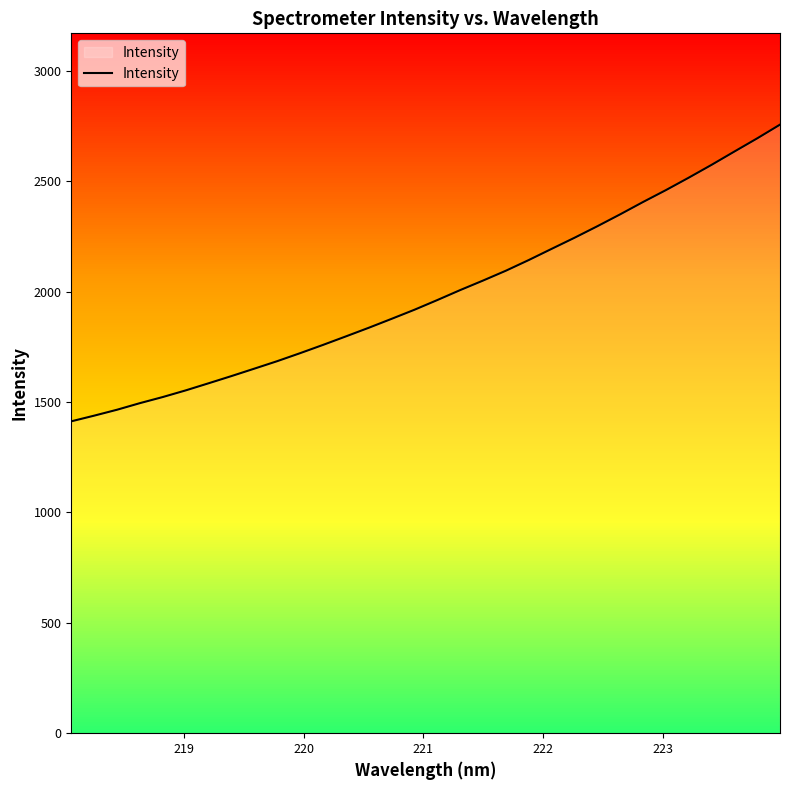

What is the greatest value displayed?

2755.8